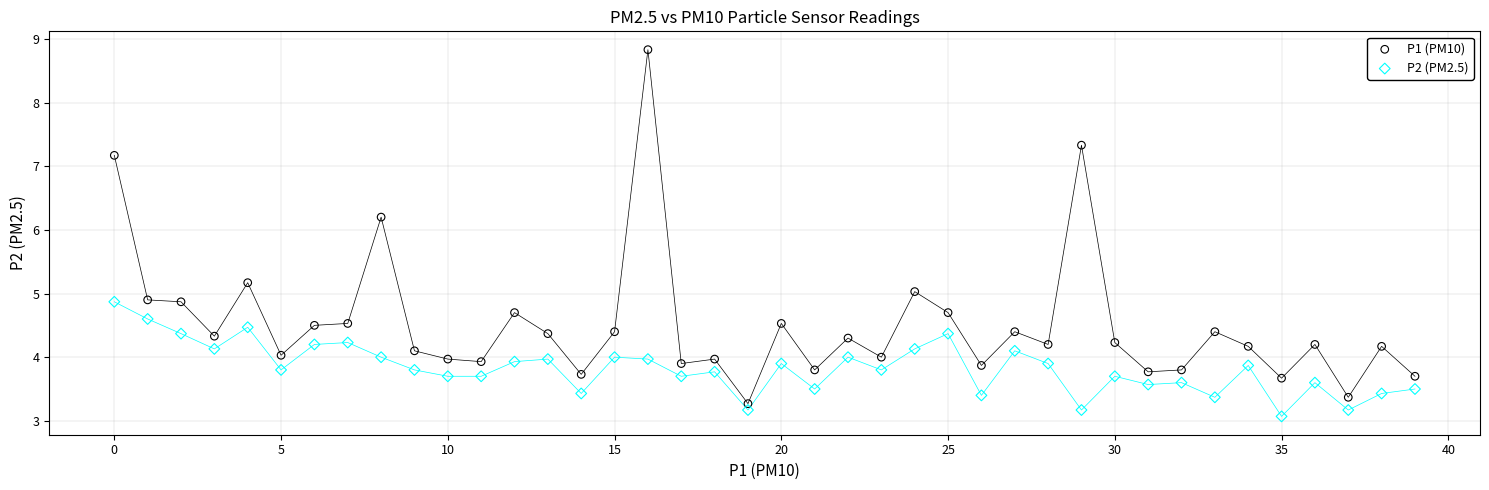

In the P1 (PM10) series, what Y value is closest to 6?

6.2